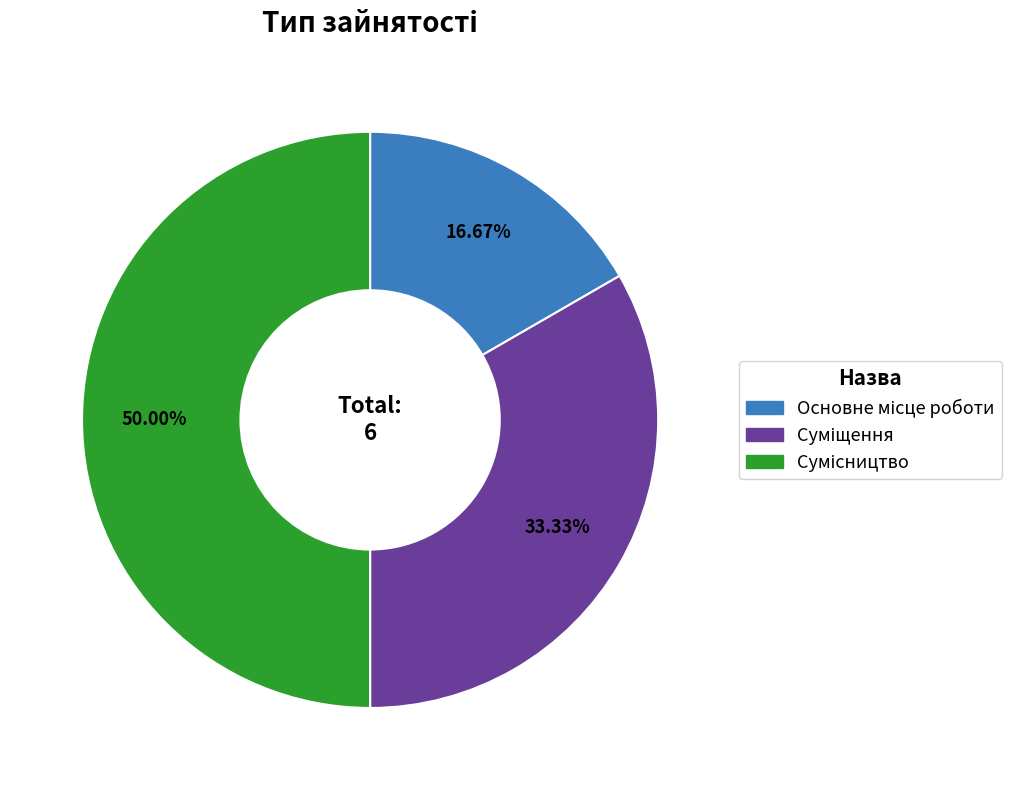

How many segments does this pie chart have?

3